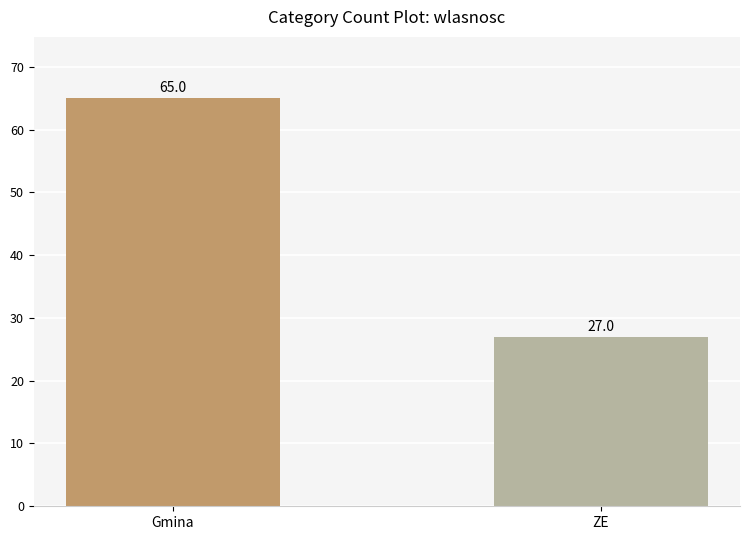

The value at Gmina is 112. True or false?

False